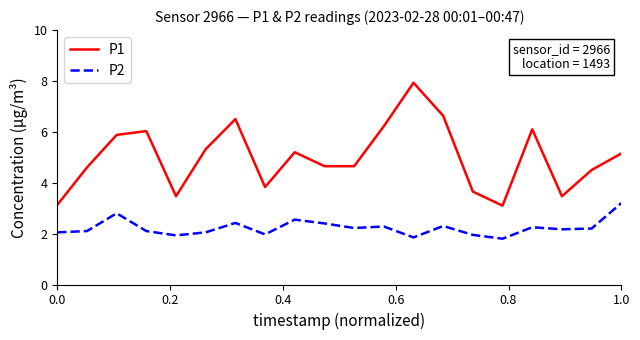

How many categories are shown in the chart?

20